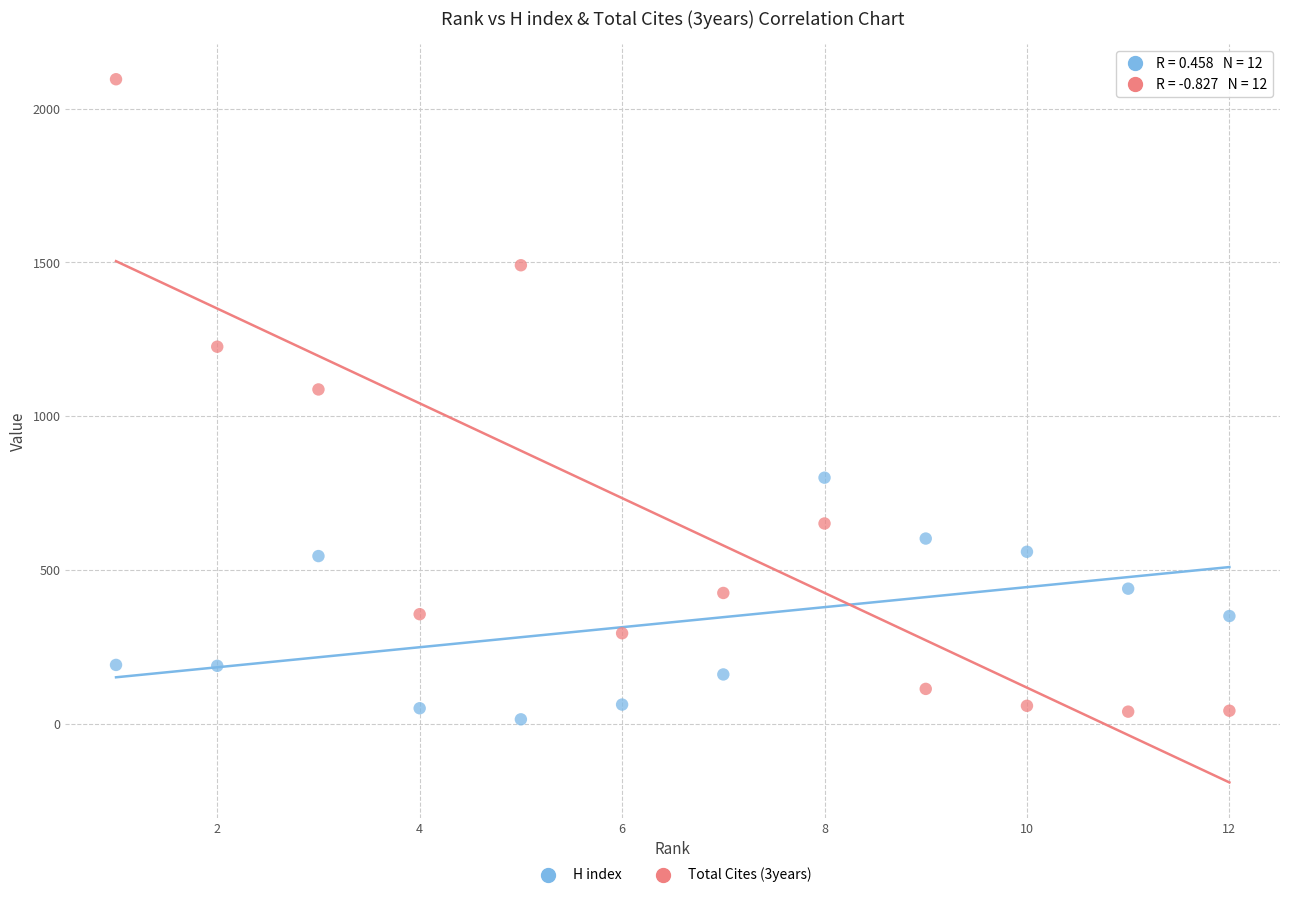

Which series has the widest spread of Y values?

Total Cites (3years)